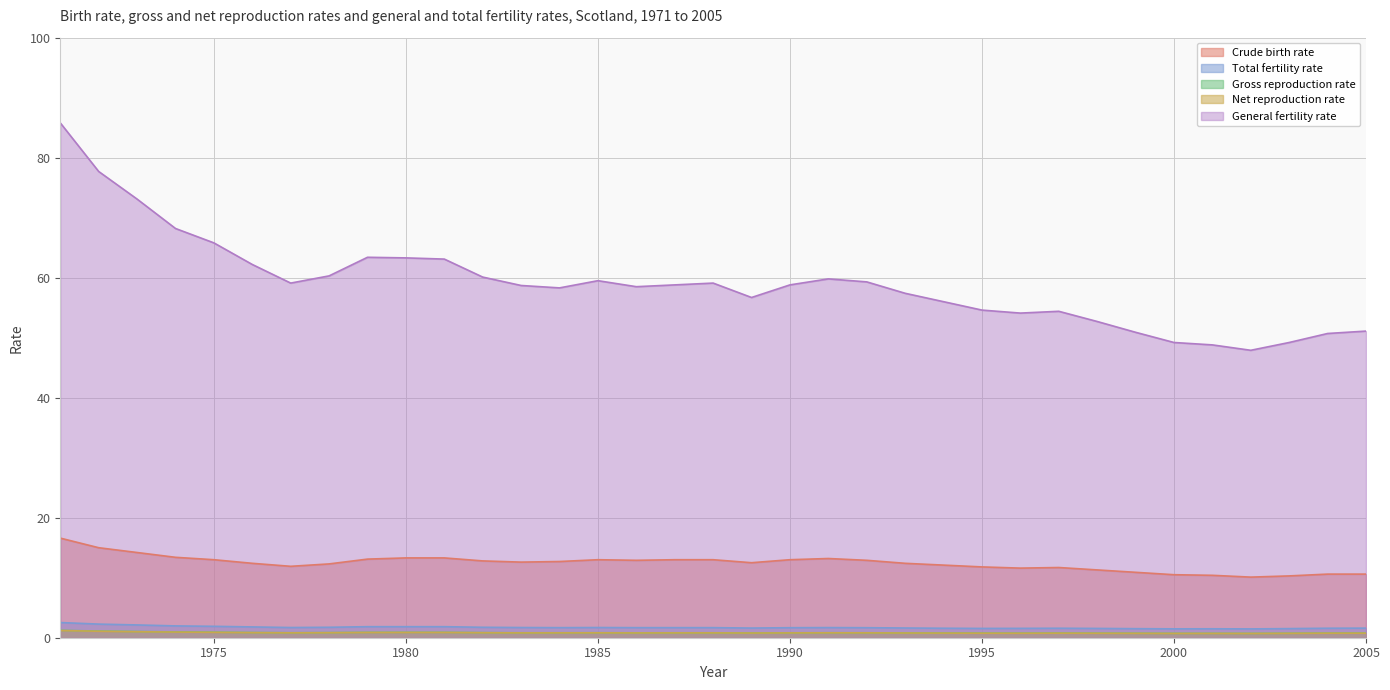

At 1988, list the series in order from smallest to largest.

Net reproduction rate, Gross reproduction rate, Total fertility rate, Crude birth rate, General fertility rate